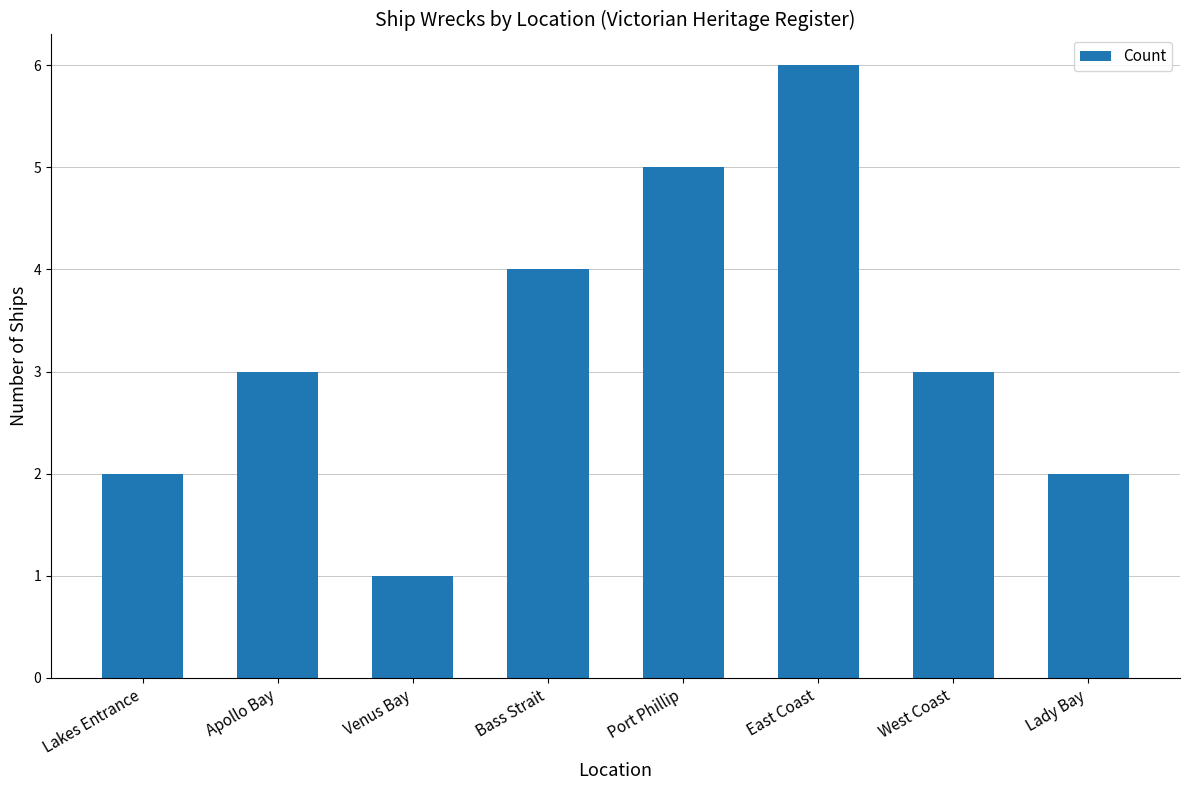

How many distinct data groups are displayed?

1